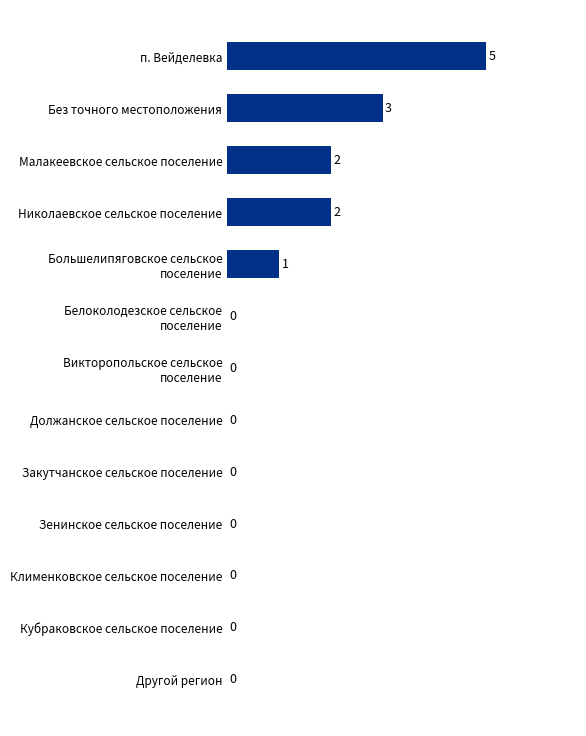

How many values are between 0 and 2?

11